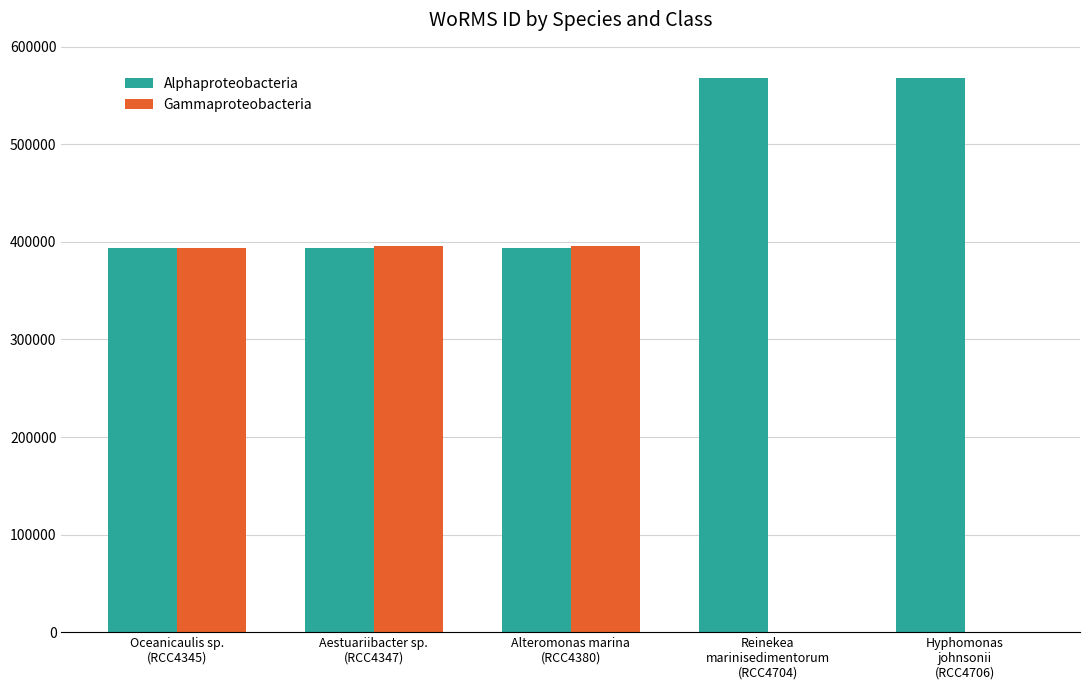

Which series has the largest total across all categories?

Alphaproteobacteria